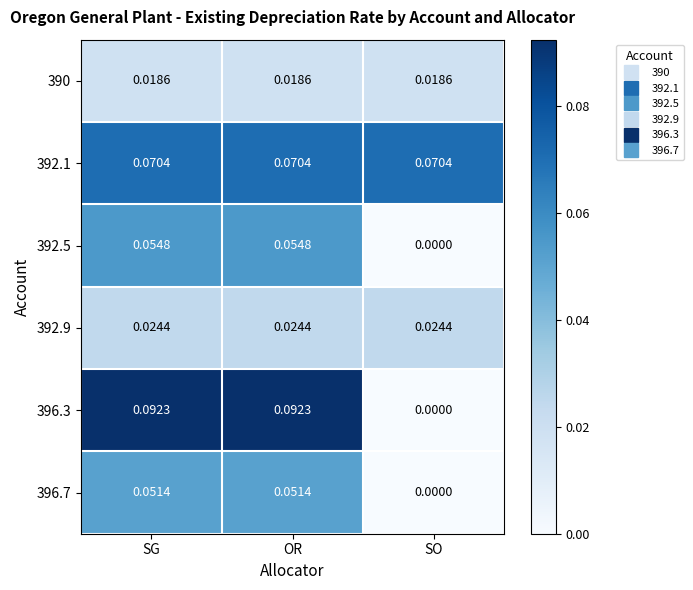

How many series are shown in this chart?

6